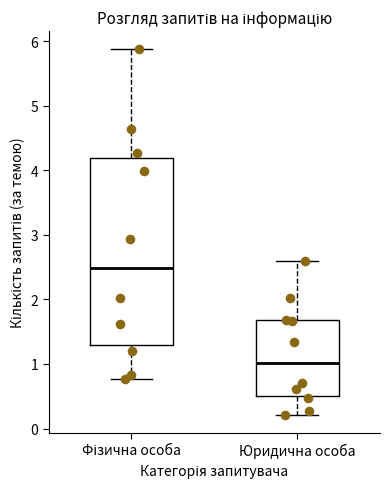

Reading left to right, transcribe this box plot: for each box, give where its median line is, the range the box spans, and where its two whiskers end, as read against the y-axis. The values are not printed on the chart, so give them approximately, as read against the axis.

Фізична особа: median 2.5, box 1.3 to 4.2, whiskers 0.8 to 5.9
Юридична особа: median 1.0, box 0.5 to 1.7, whiskers 0.2 to 2.6